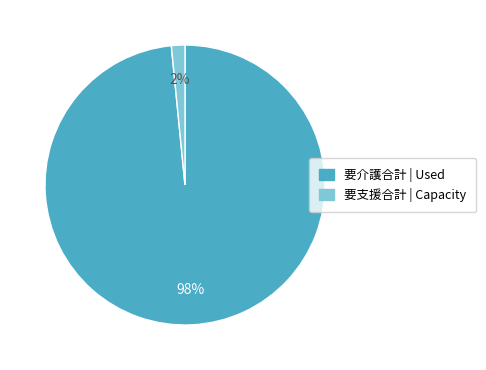

How many segments does this pie chart have?

2